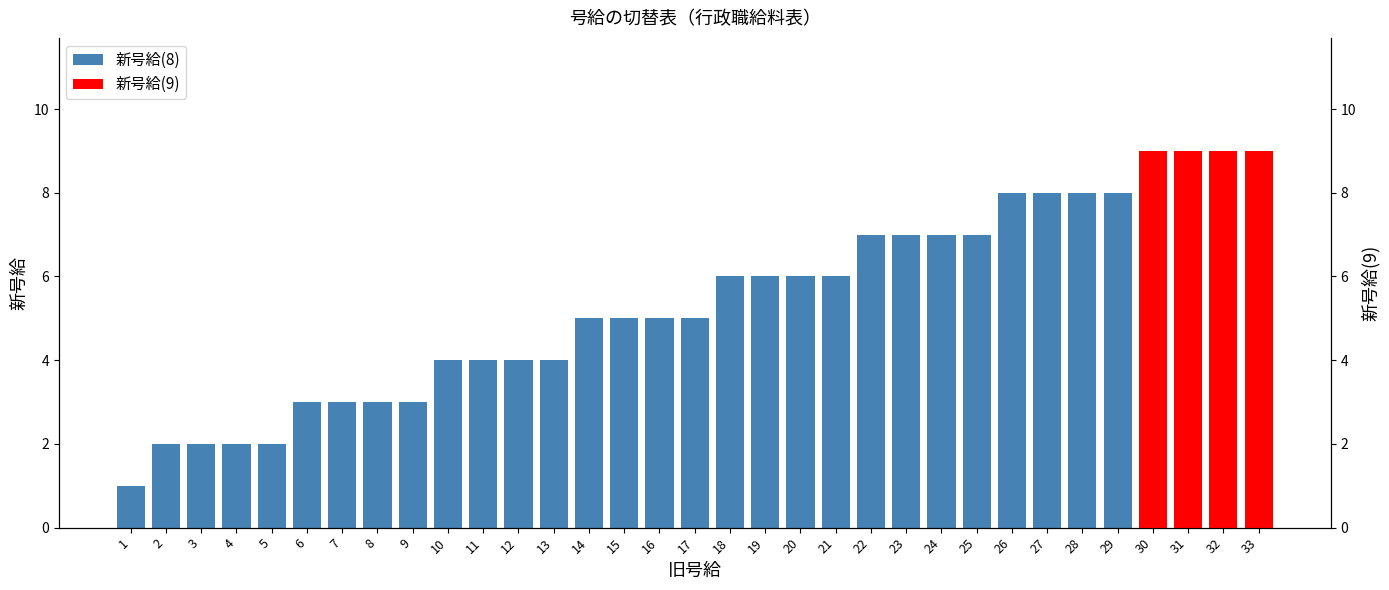

What is the difference between the maximum and second lowest values in the 新号給(8) series?

7